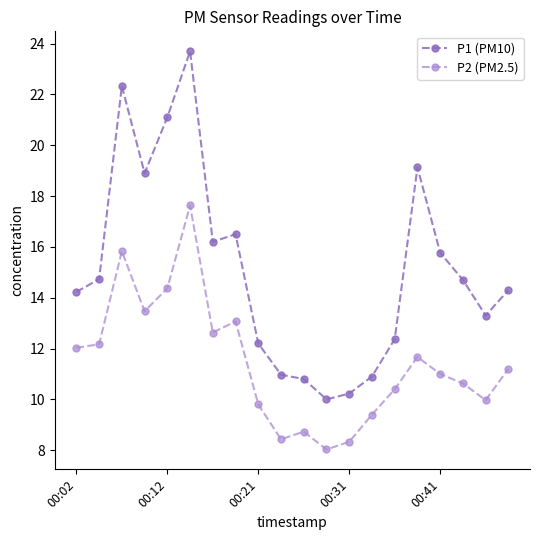

Reading left to right, transcribe all the data shown in this chart.

P1 (PM10): 14.2	14.7	22.3	18.9	21.1	23.7	16.2	16.5	12.2	11.0	10.8	10.0	10.2	10.9	12.4	19.1	15.8	14.7	13.3	14.3
P2 (PM2.5): 12.0	12.2	15.8	13.5	14.4	17.6	12.6	13.1	9.8	8.4	8.7	8.0	8.3	9.4	10.4	11.7	11.0	10.6	10.0	11.2